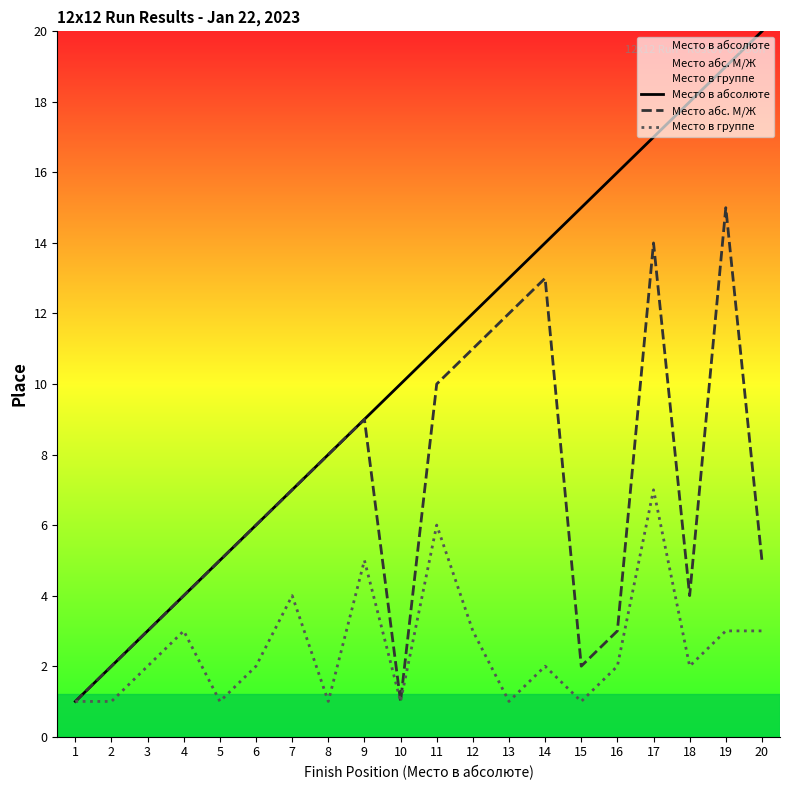

What are all the series names shown in the legend?

Место в абсолюте, Место абс. М/Ж, Место в группе